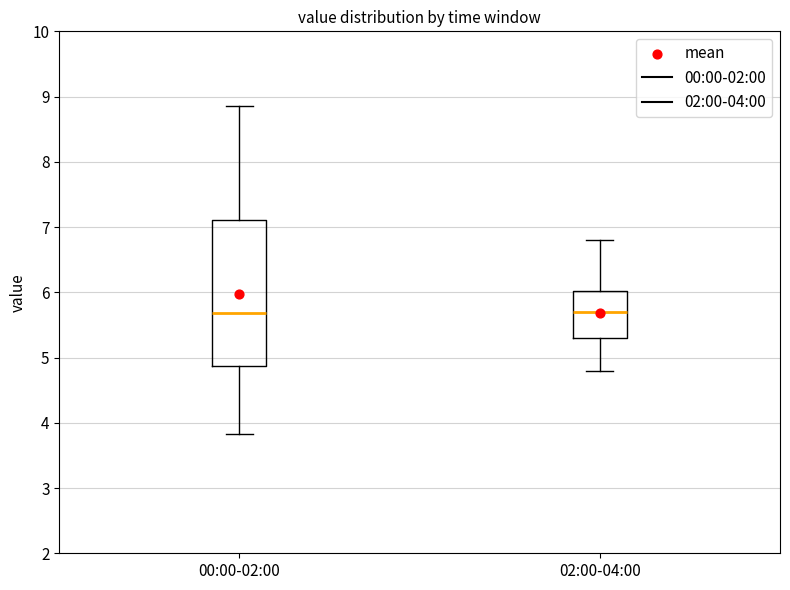

Reading left to right, transcribe this box plot: for each box, give where its median line is, the range the box spans, and where its two whiskers end, as read against the y-axis. The values are not printed on the chart, so give them approximately, as read against the axis.

00:00-02:00: median 5.7, box 4.9 to 7.1, whiskers 3.8 to 8.9
02:00-04:00: median 5.7, box 5.3 to 6.0, whiskers 4.8 to 6.8